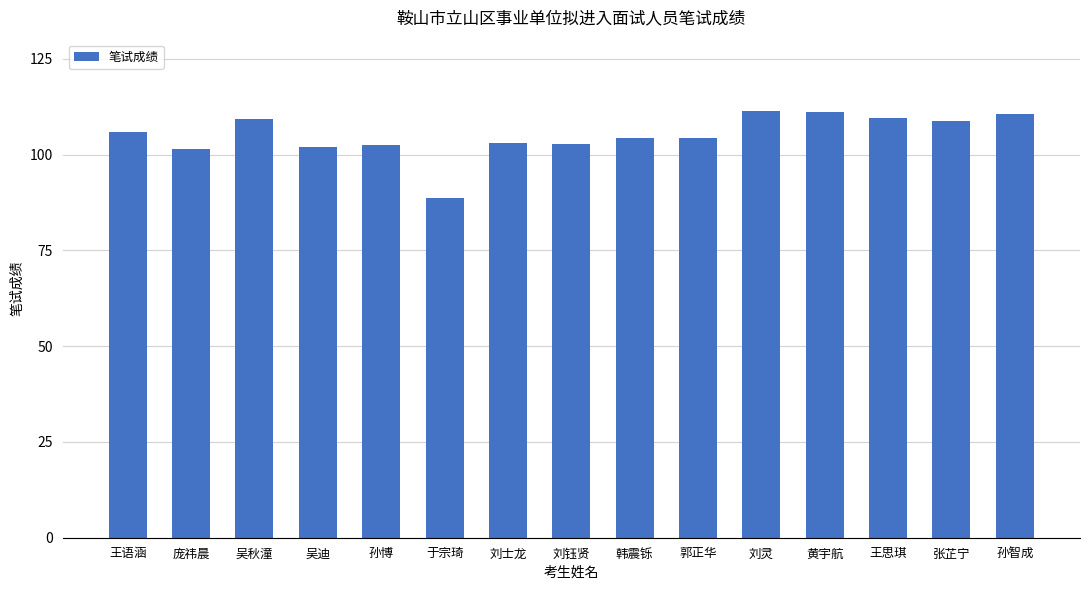

What is the minimum value shown in the chart?

88.8